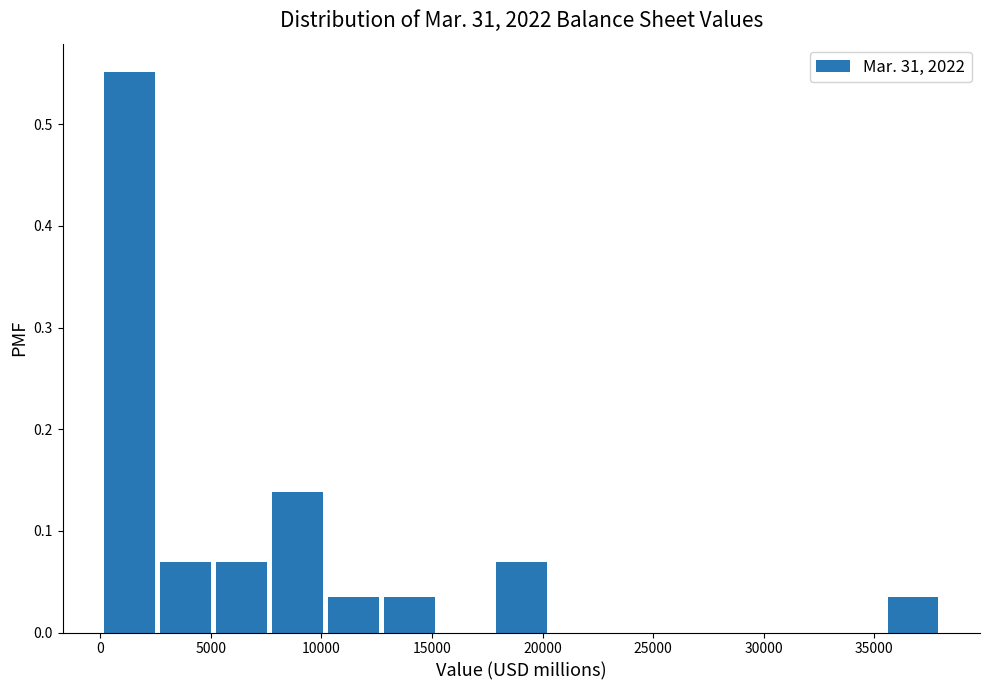

Reading left to right, list every bar in this chart as the range it spans on the x-axis followed by its height. Neither the bar edges nor the heights are printed on the chart, so give them approximately, as read against the axes.

0 to 2500: 0.55
2500 to 5000: 0.07
5000 to 8000: 0.07
8000 to 10500: 0.14
10500 to 13000: 0.03
13000 to 15500: 0.03
15500 to 18000: 0
18000 to 20500: 0.07
20500 to 23000: 0
23000 to 25500: 0
25500 to 28000: 0
28000 to 30500: 0
30500 to 33000: 0
33000 to 35500: 0
35500 to 38000: 0.03